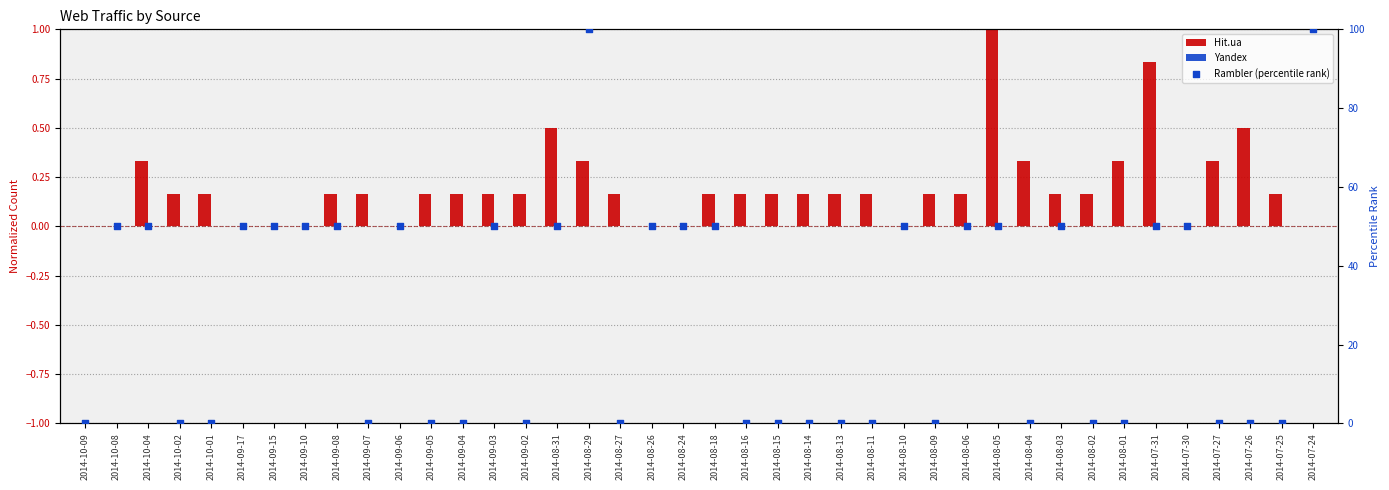

Which series reaches the maximum Y coordinate?

Rambler (percentile rank)